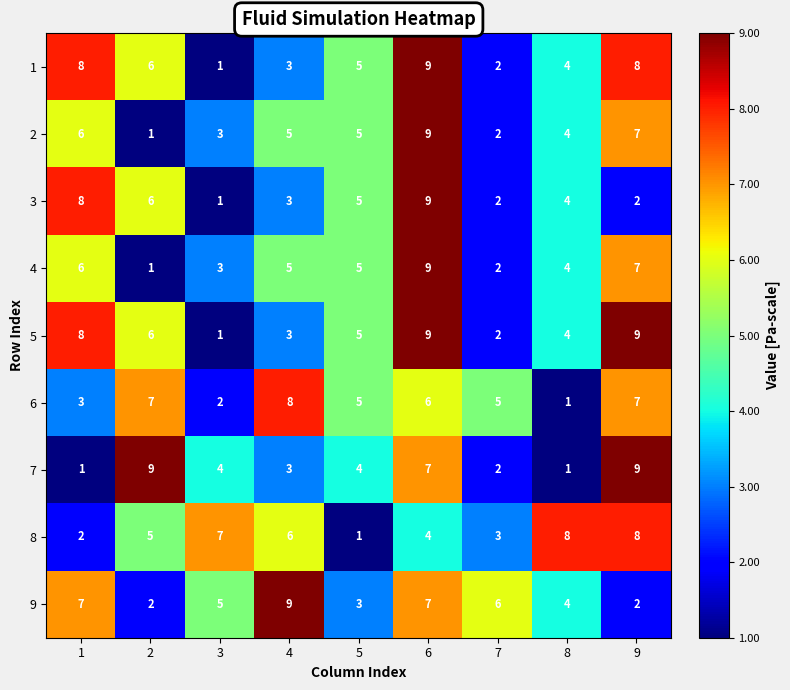

What is the difference between the second highest and minimum values in the 8 series?

7